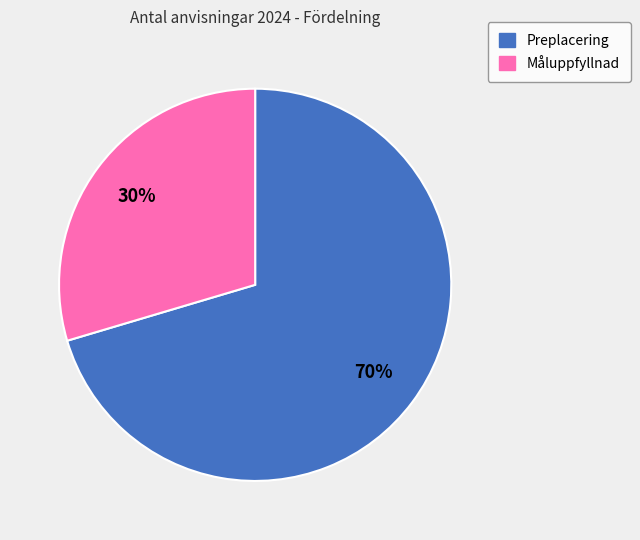

To the nearest percent, what is the average slice percentage?

50%